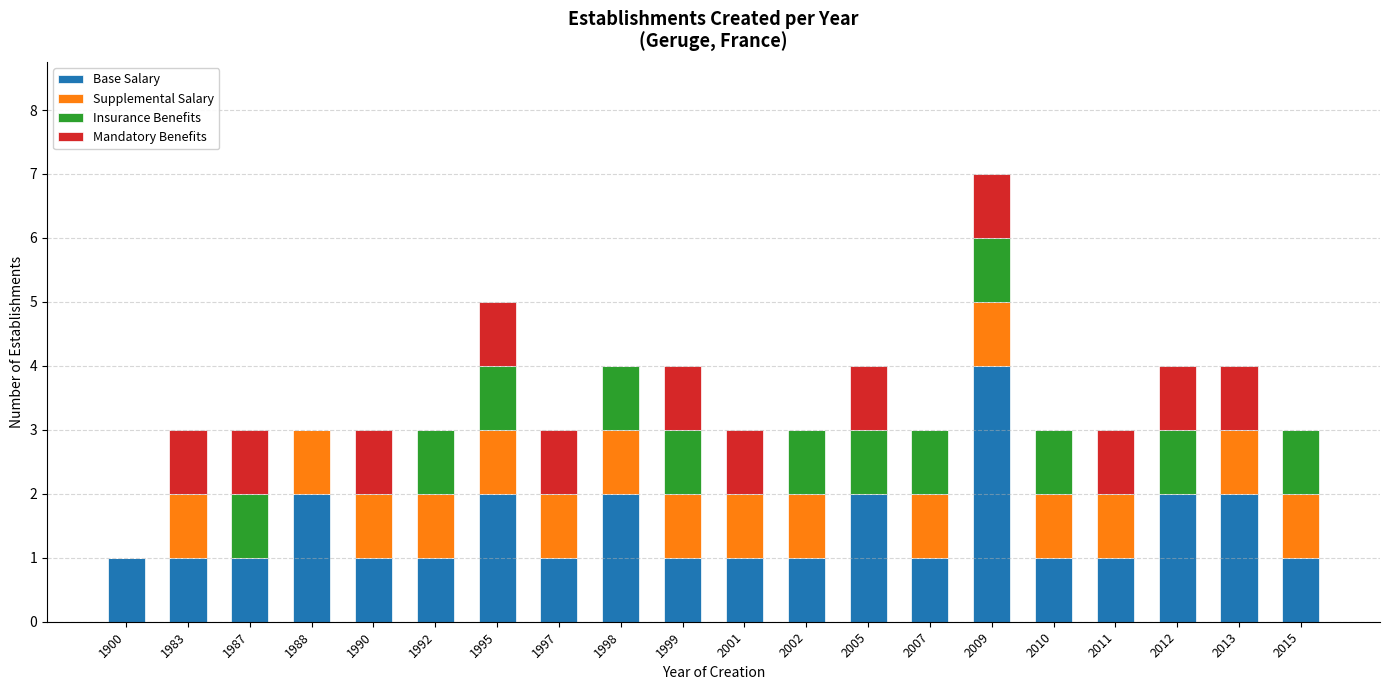

At which category is the sum across all series the highest?

2009